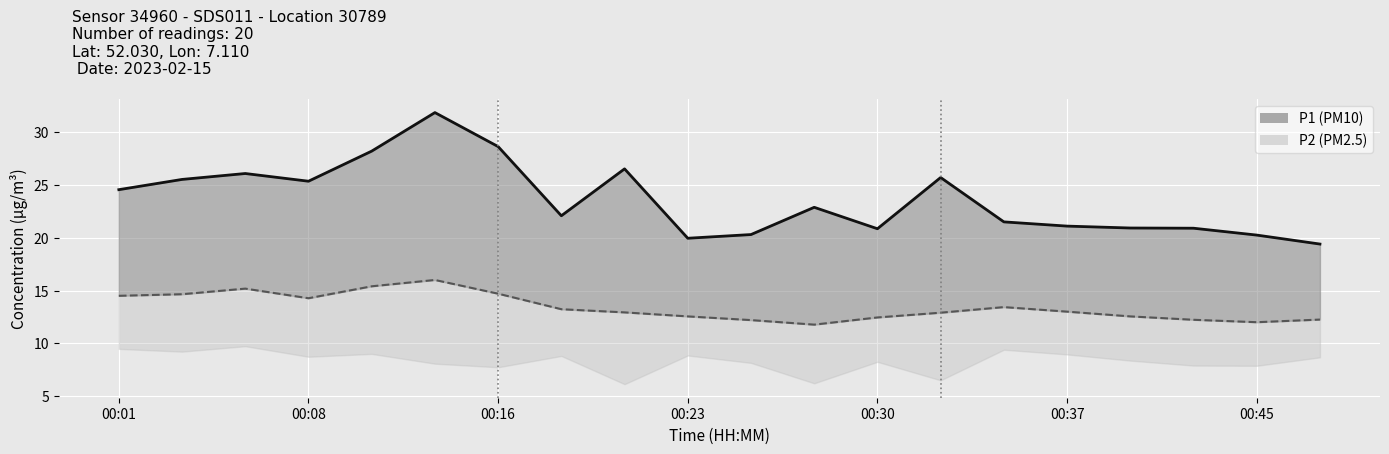

What is the sum of all P1 line values?

472.5